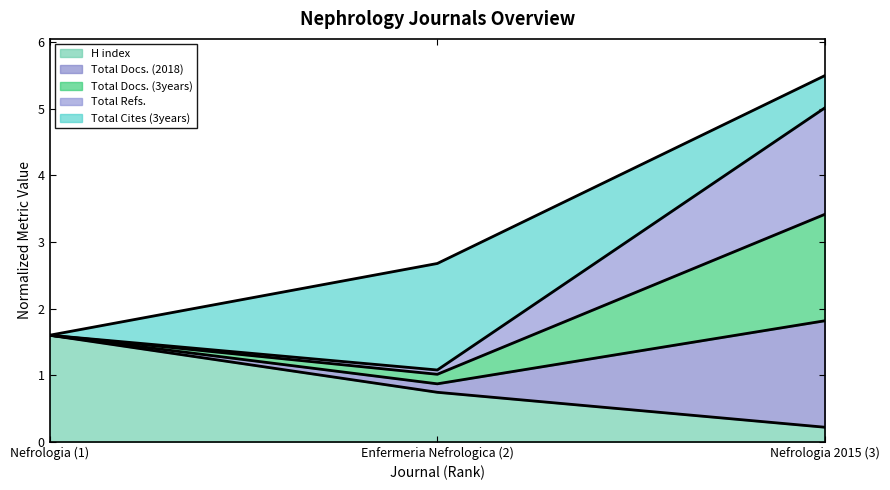

What is the approximate value of H index at Enfermeria Nefrologica (2)?

0.7